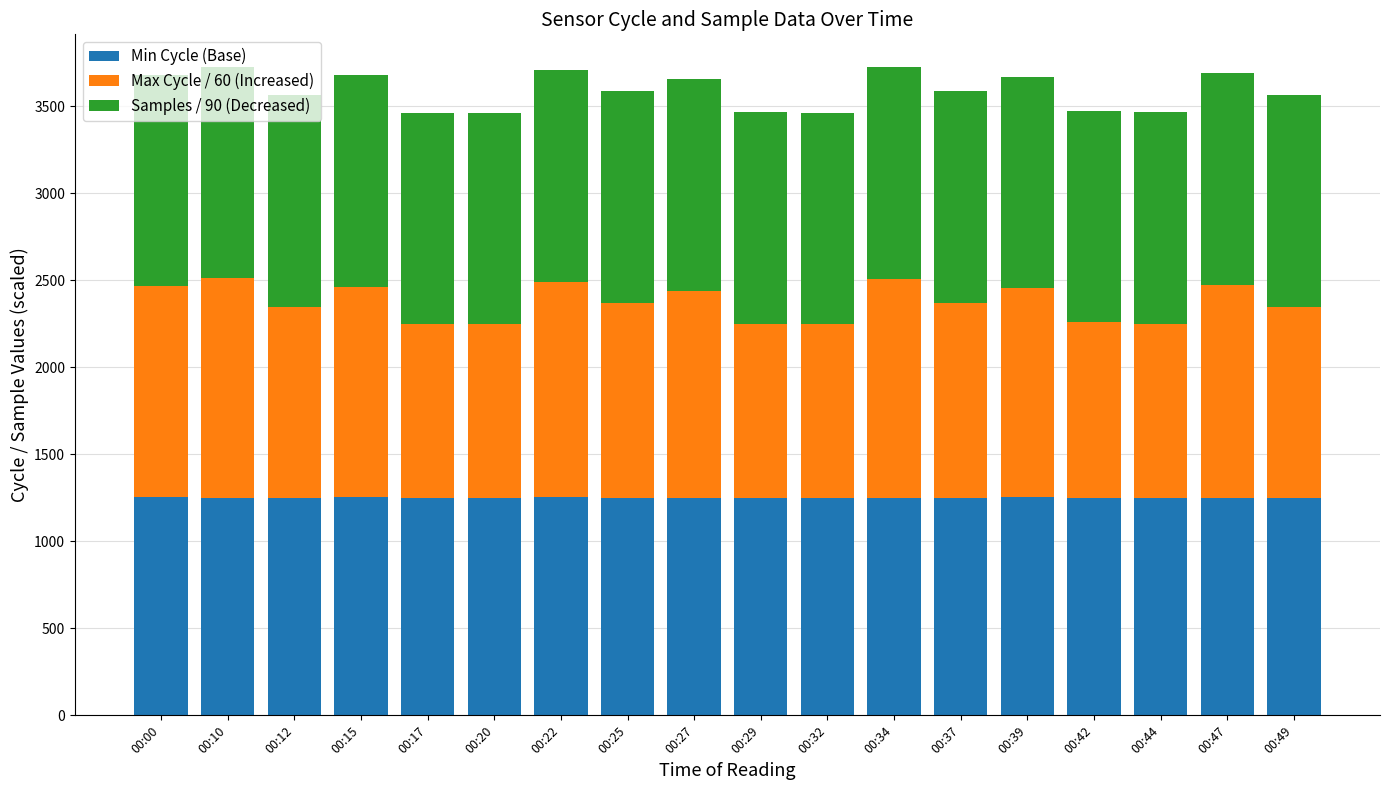

What is the minimum value for Min Cycle (Base)?

1251